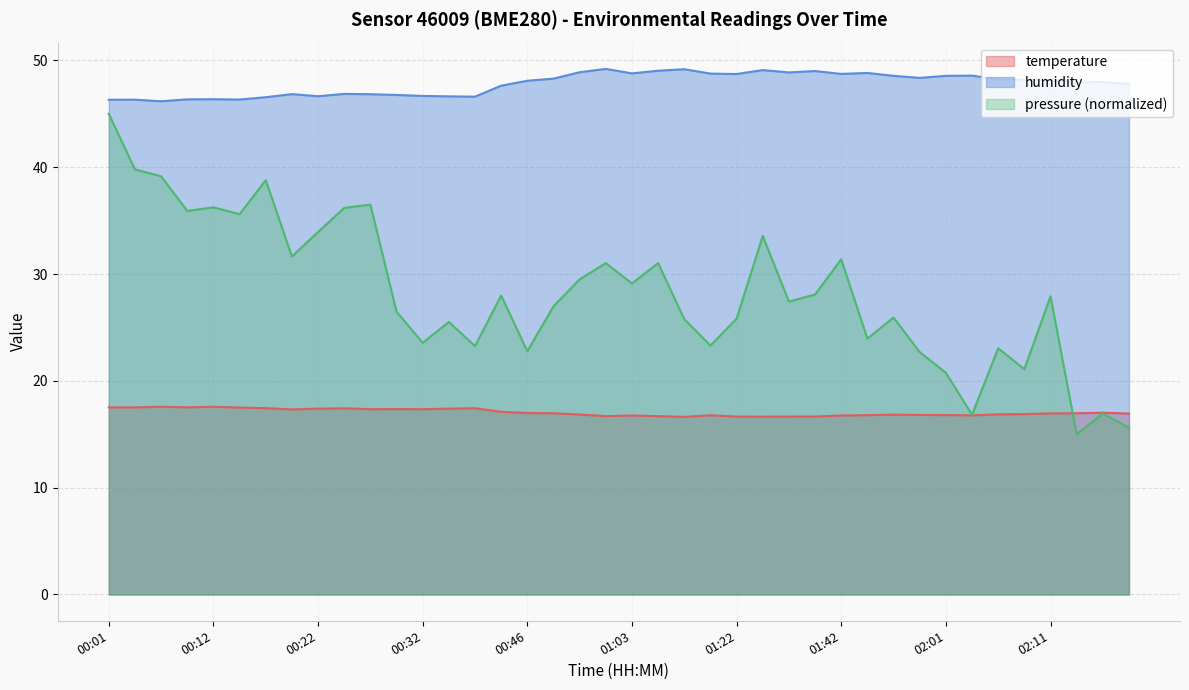

True or false: humidity and temperature intersect in this chart.

False